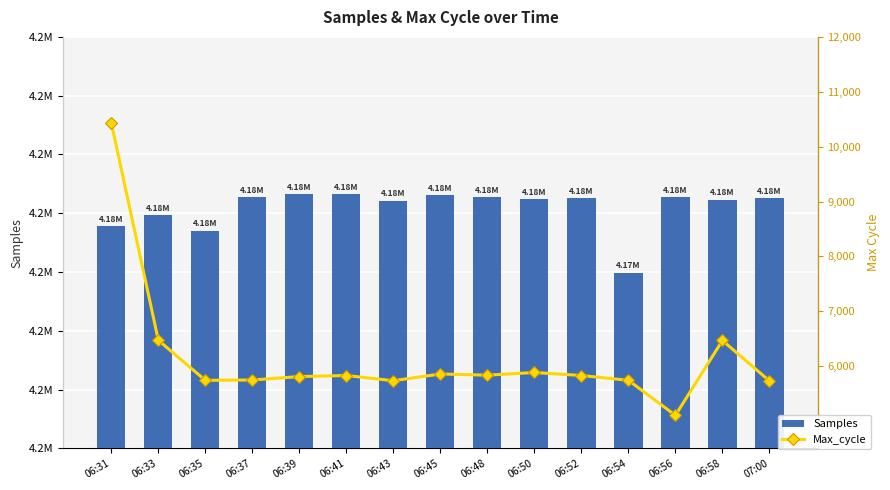

Is it true that Samples equals 4181397 at 06:37?

True